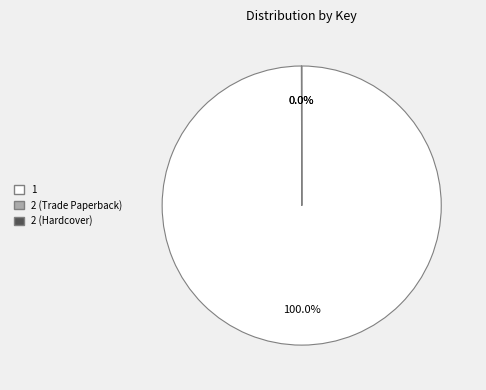

Which category accounts for the majority?

1